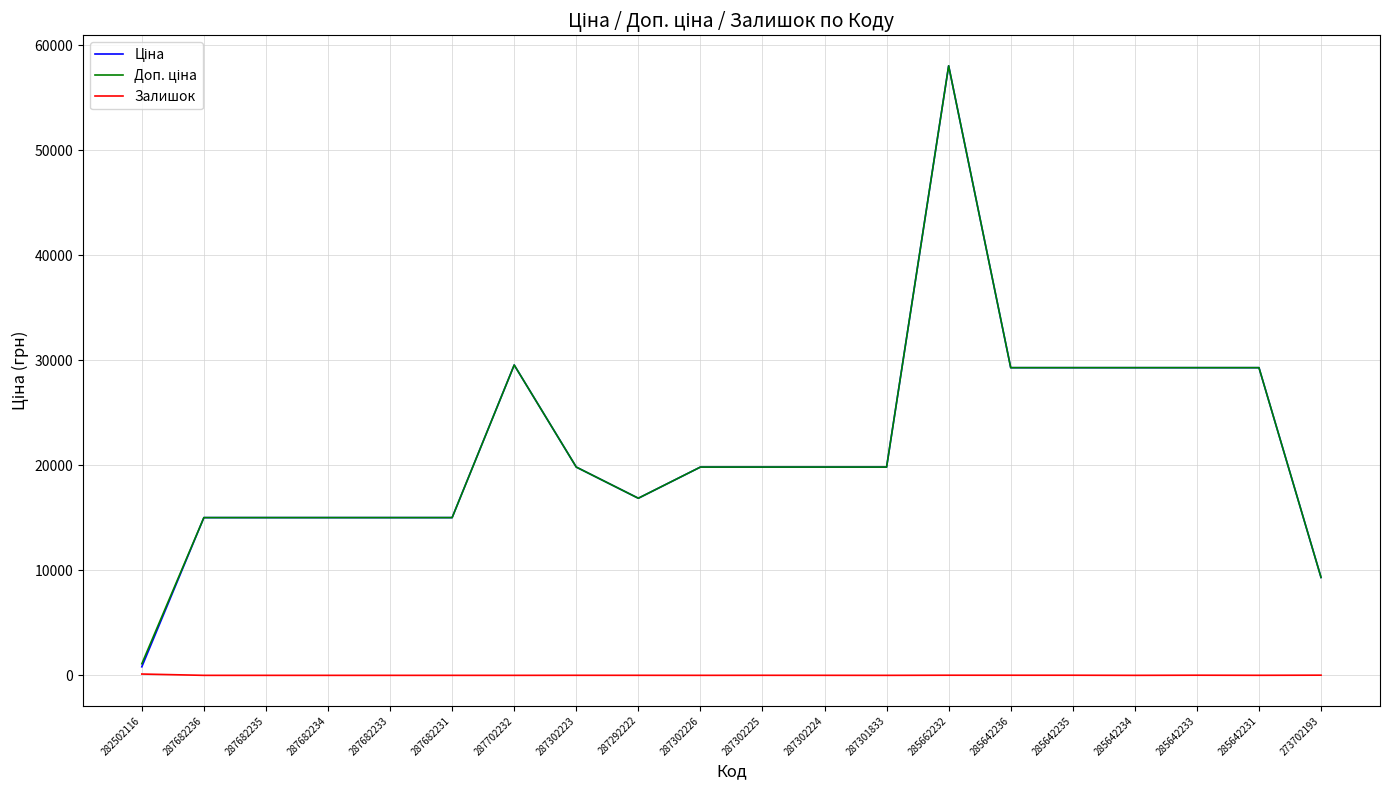

At how many categories does at least one series exceed 8256?

19